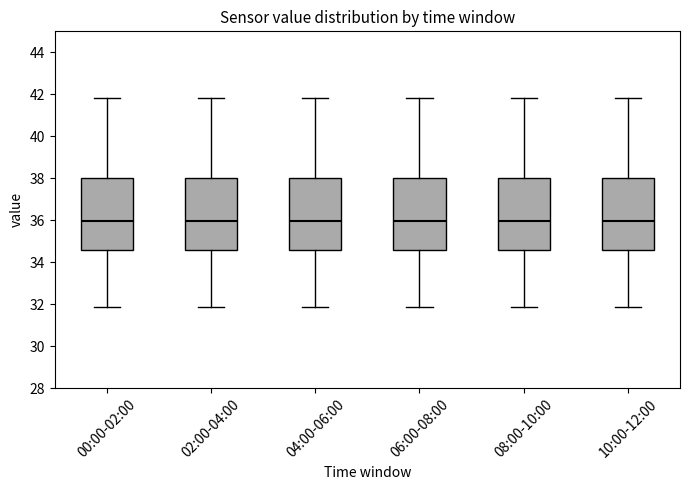

Reading left to right, transcribe this box plot: for each box, give where its median line is, the range the box spans, and where its two whiskers end, as read against the y-axis. The values are not printed on the chart, so give them approximately, as read against the axis.

00:00-02:00: median 36.0, box 34.6 to 38.0, whiskers 31.8 to 41.8
02:00-04:00: median 36.0, box 34.6 to 38.0, whiskers 31.8 to 41.8
04:00-06:00: median 36.0, box 34.6 to 38.0, whiskers 31.8 to 41.8
06:00-08:00: median 36.0, box 34.6 to 38.0, whiskers 31.8 to 41.8
08:00-10:00: median 36.0, box 34.6 to 38.0, whiskers 31.8 to 41.8
10:00-12:00: median 36.0, box 34.6 to 38.0, whiskers 31.8 to 41.8